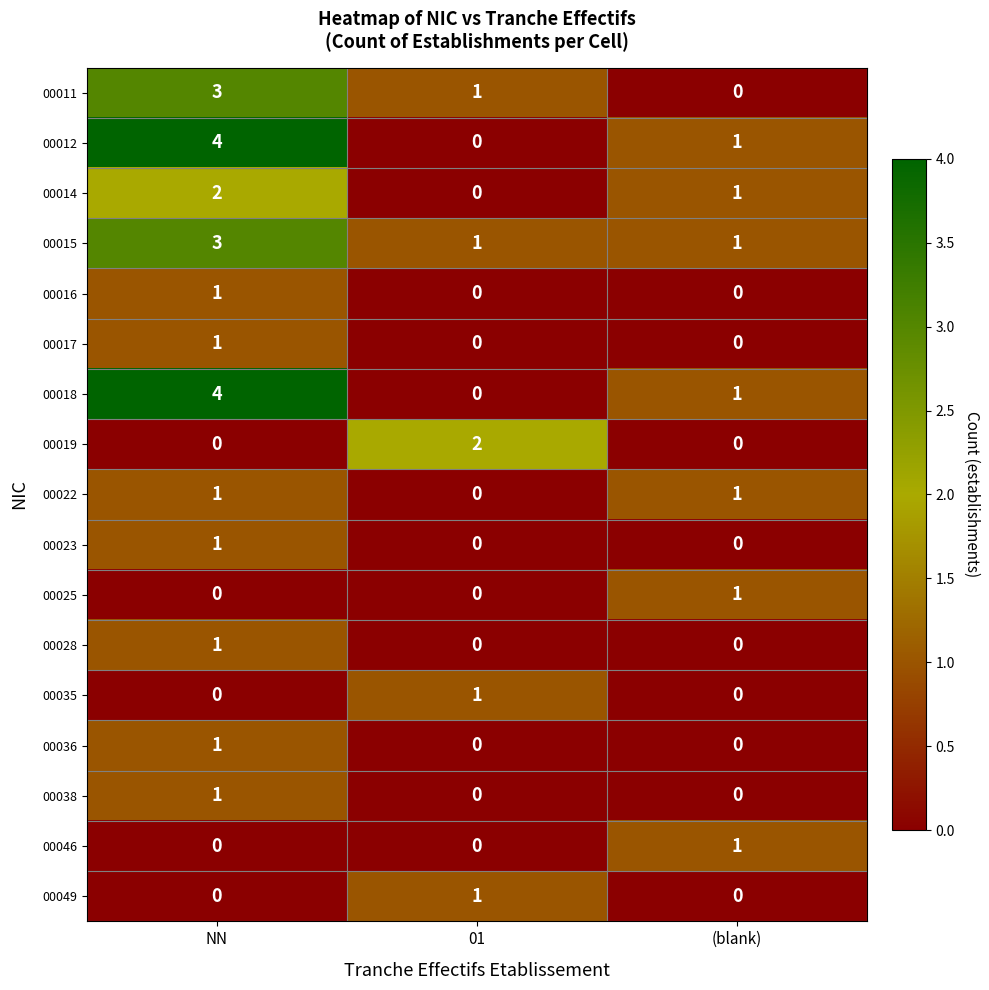

Is it true that 00011 equals 0 at 01?

False